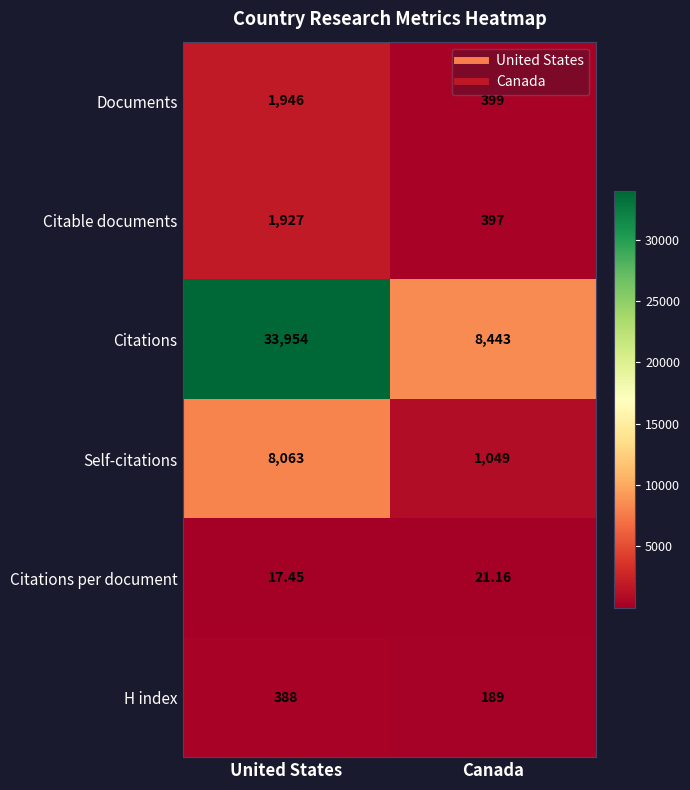

Which series has the largest total across all categories?

Citations